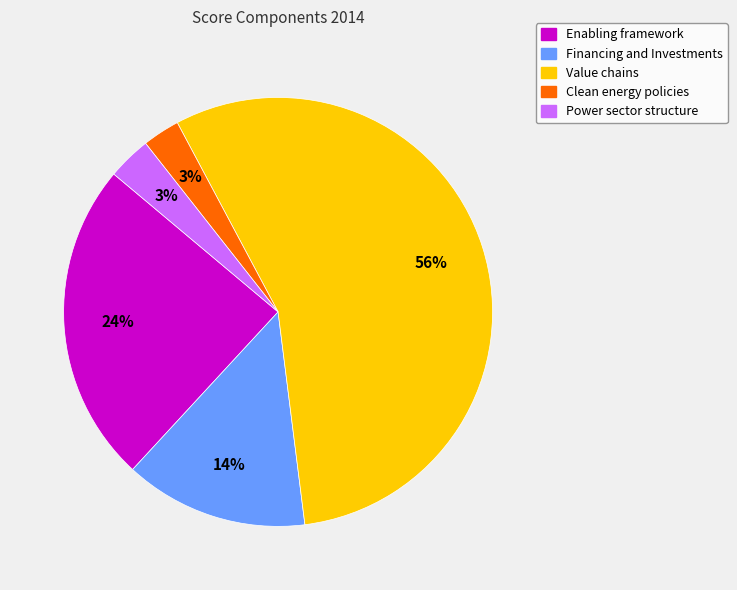

Is it true that Enabling framework is 24% of the pie?

True